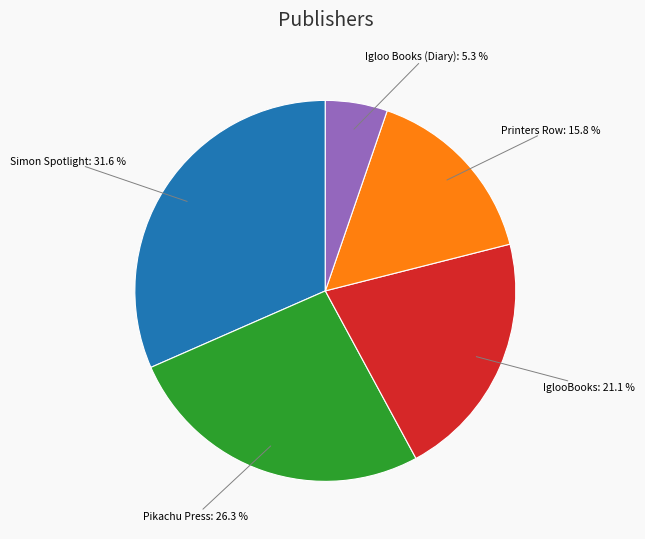

Does any single category account for the majority?

No